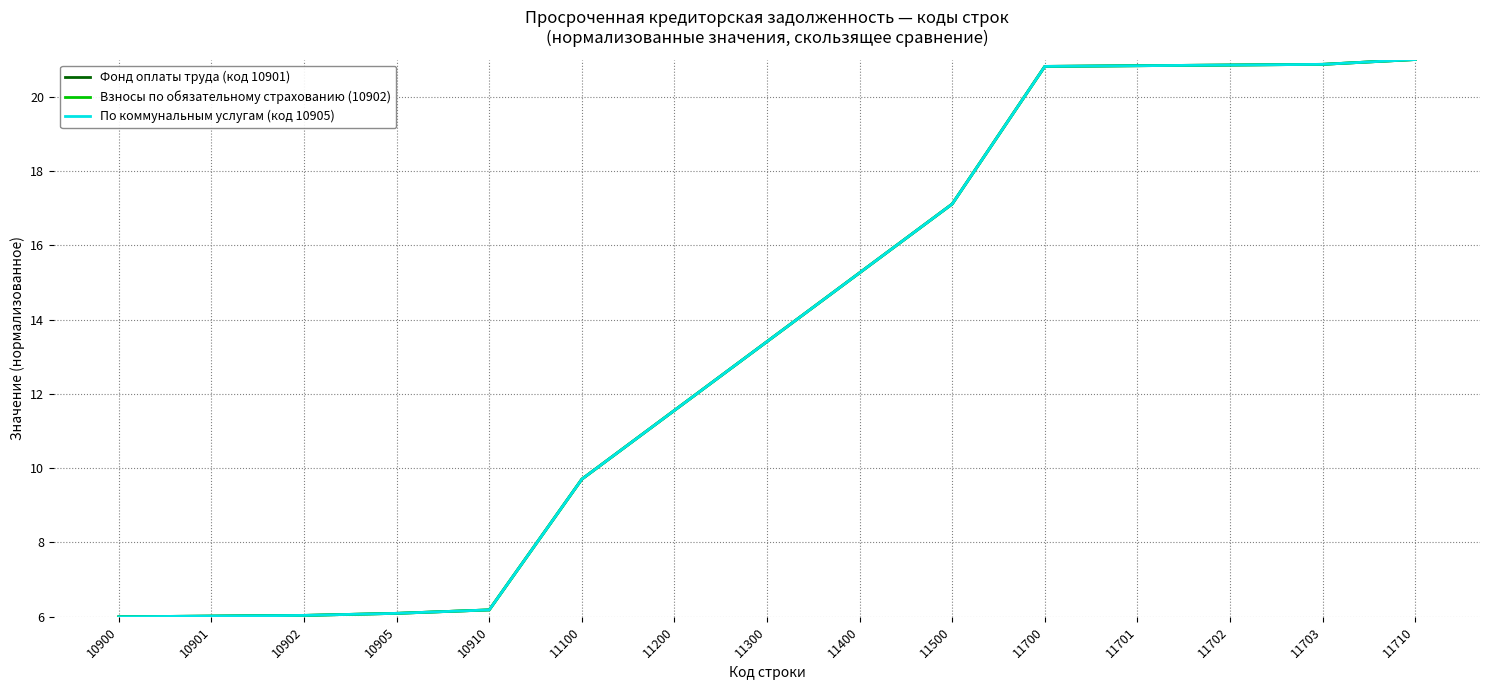

Is it true that Фонд оплаты труда (код 10901) equals 10.2 at 10905?

False